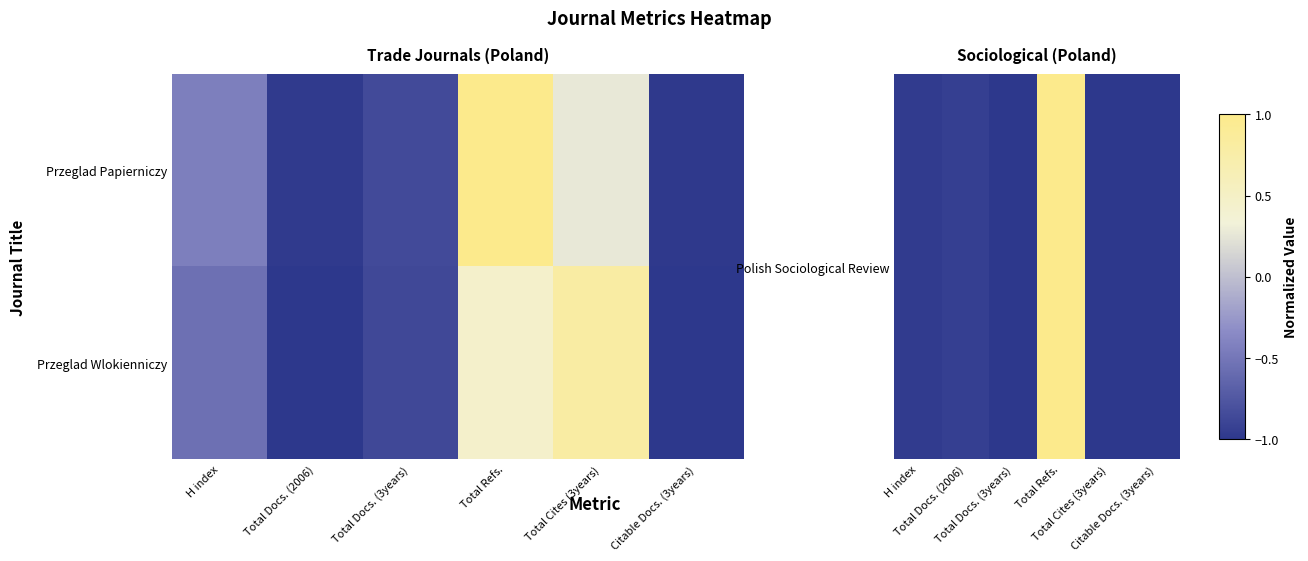

Which has a higher value, Total Cites (3years) or Total Refs.?

Total Refs.